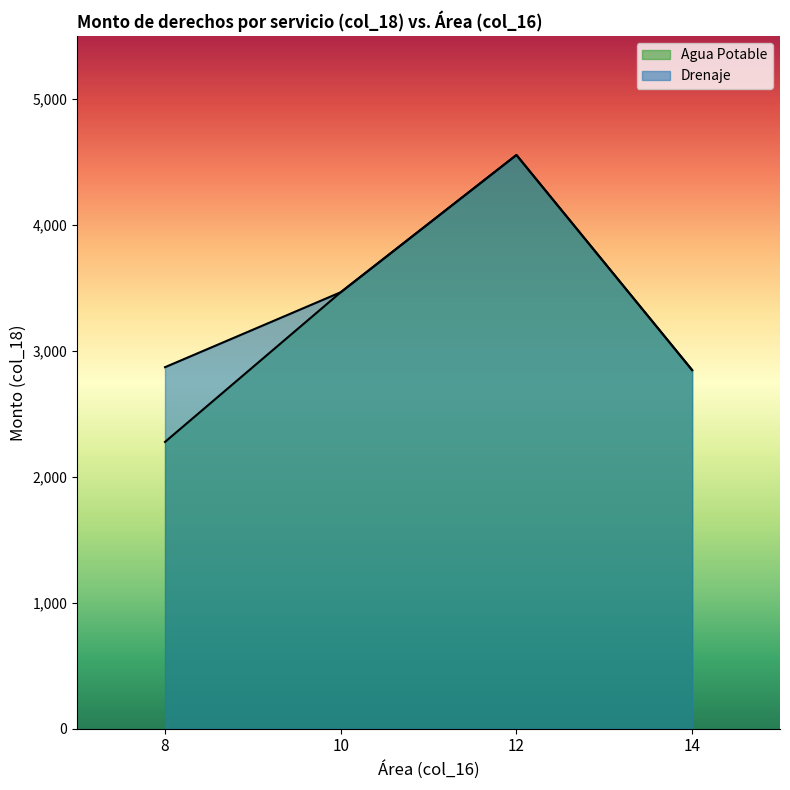

Is the value of Agua Potable at 10 greater than the value of Drenaje at 8?

Yes